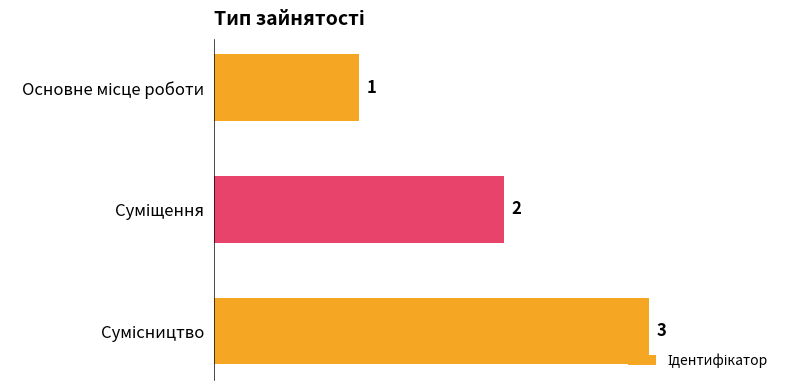

What is the value of the 3rd bar from the top?

3